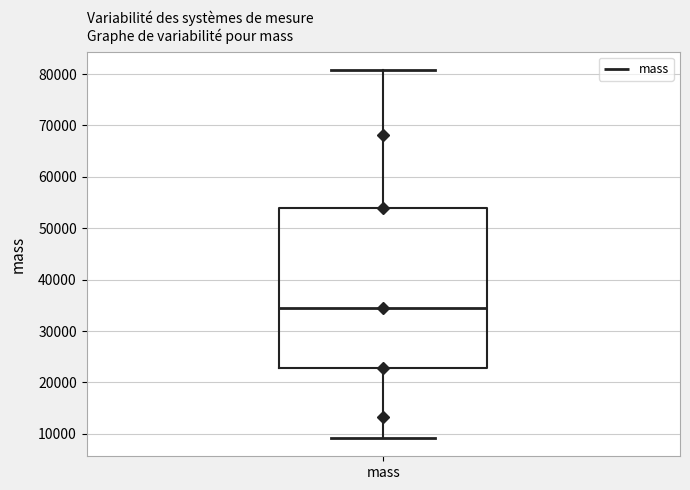

Transcribe this box plot: give where the median line is, the range the box spans, and where the two whiskers end, as read against the y-axis. The values are not printed on the chart, so give them approximately, as read against the axis.

median 35000, box 23000 to 54000, whiskers 9000 to 81000